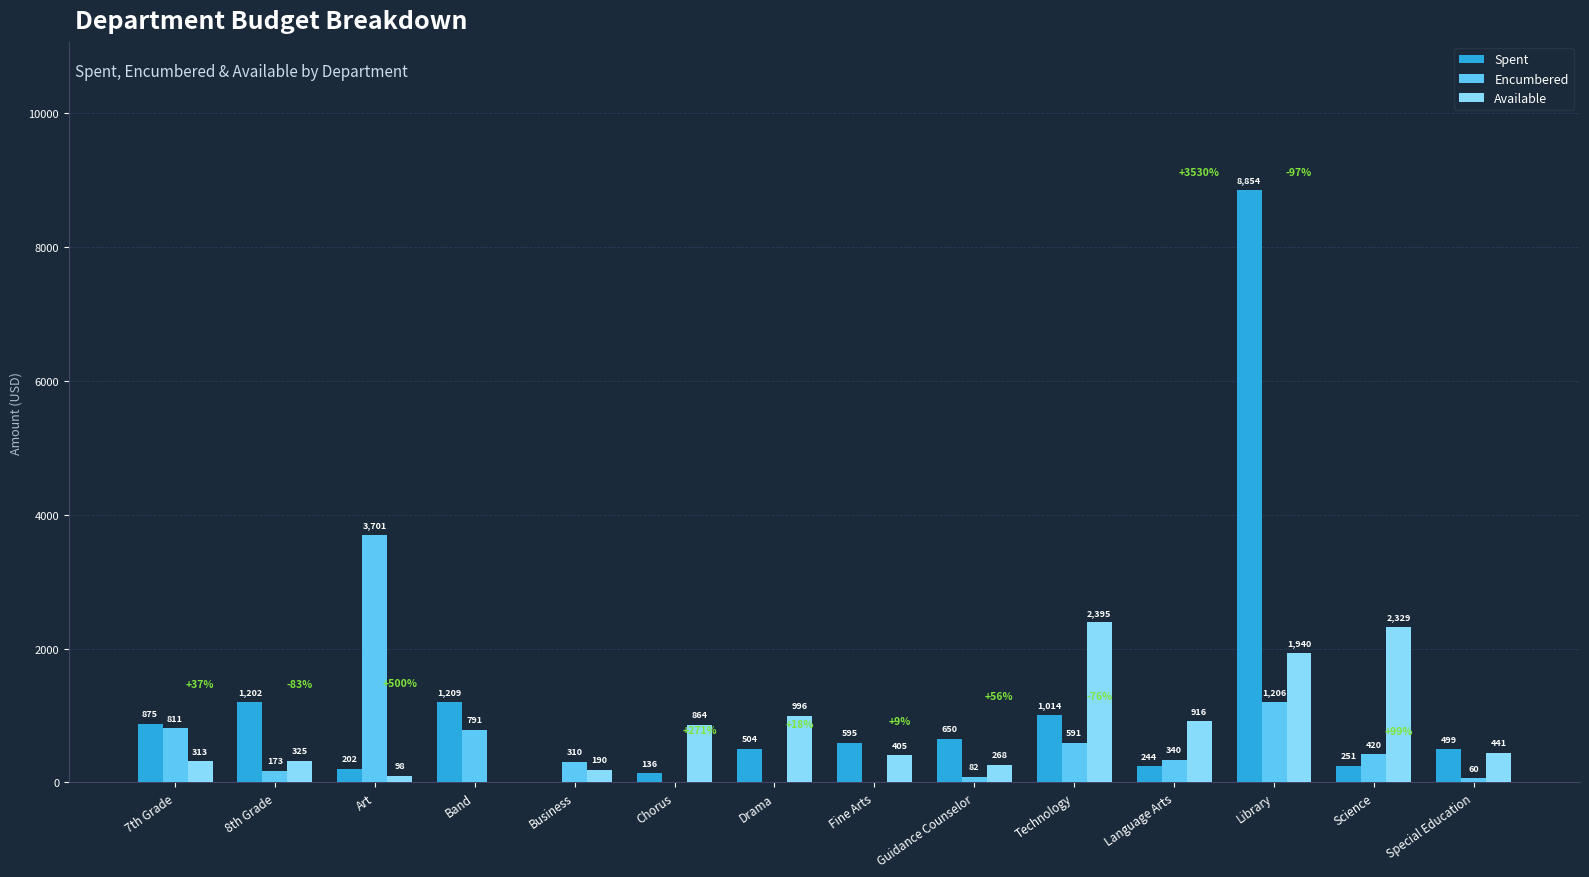

What are all the series names shown in the legend?

Spent, Encumbered, Available